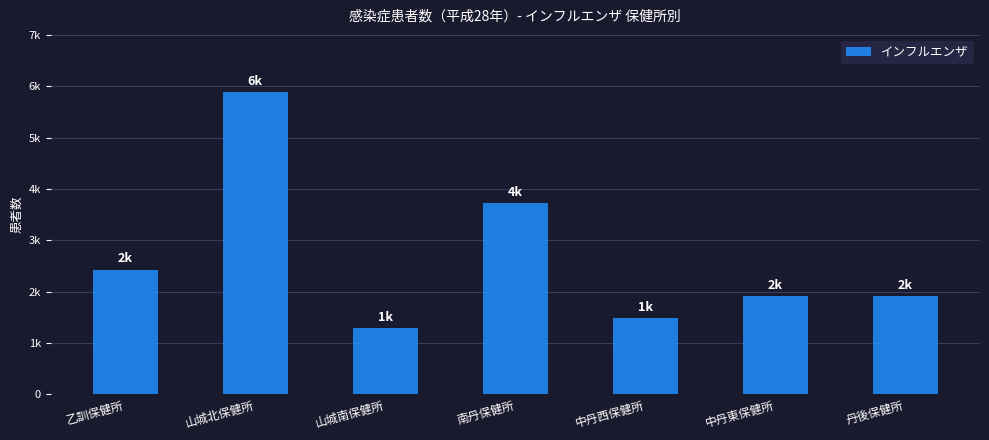

Are the bars horizontal?

No